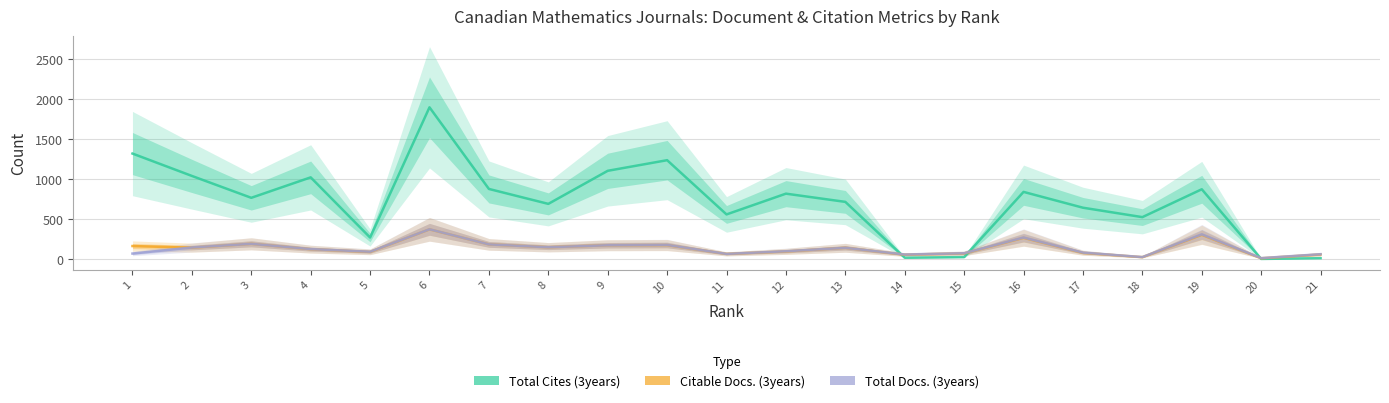

Between which two adjacent categories do Citable Docs. (3years) and Total Docs. (3years) first intersect?

1 and 2